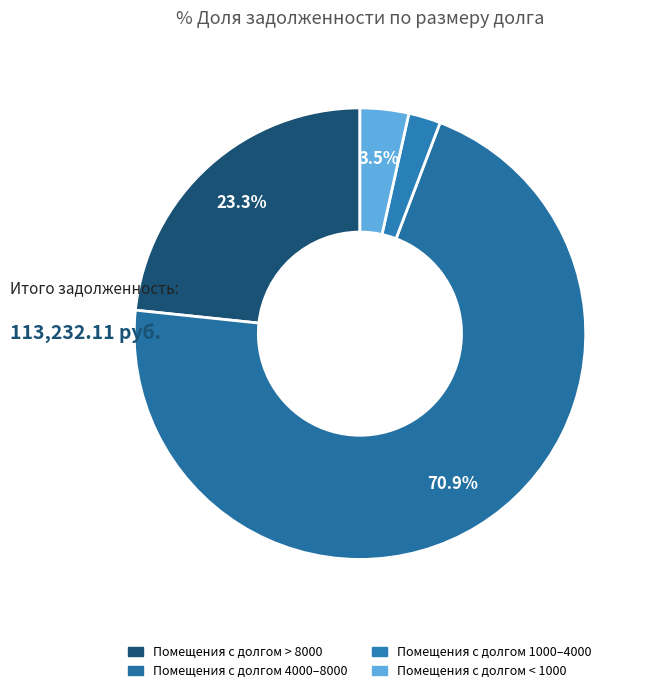

Is there any slice that represents more than half of the pie?

Yes